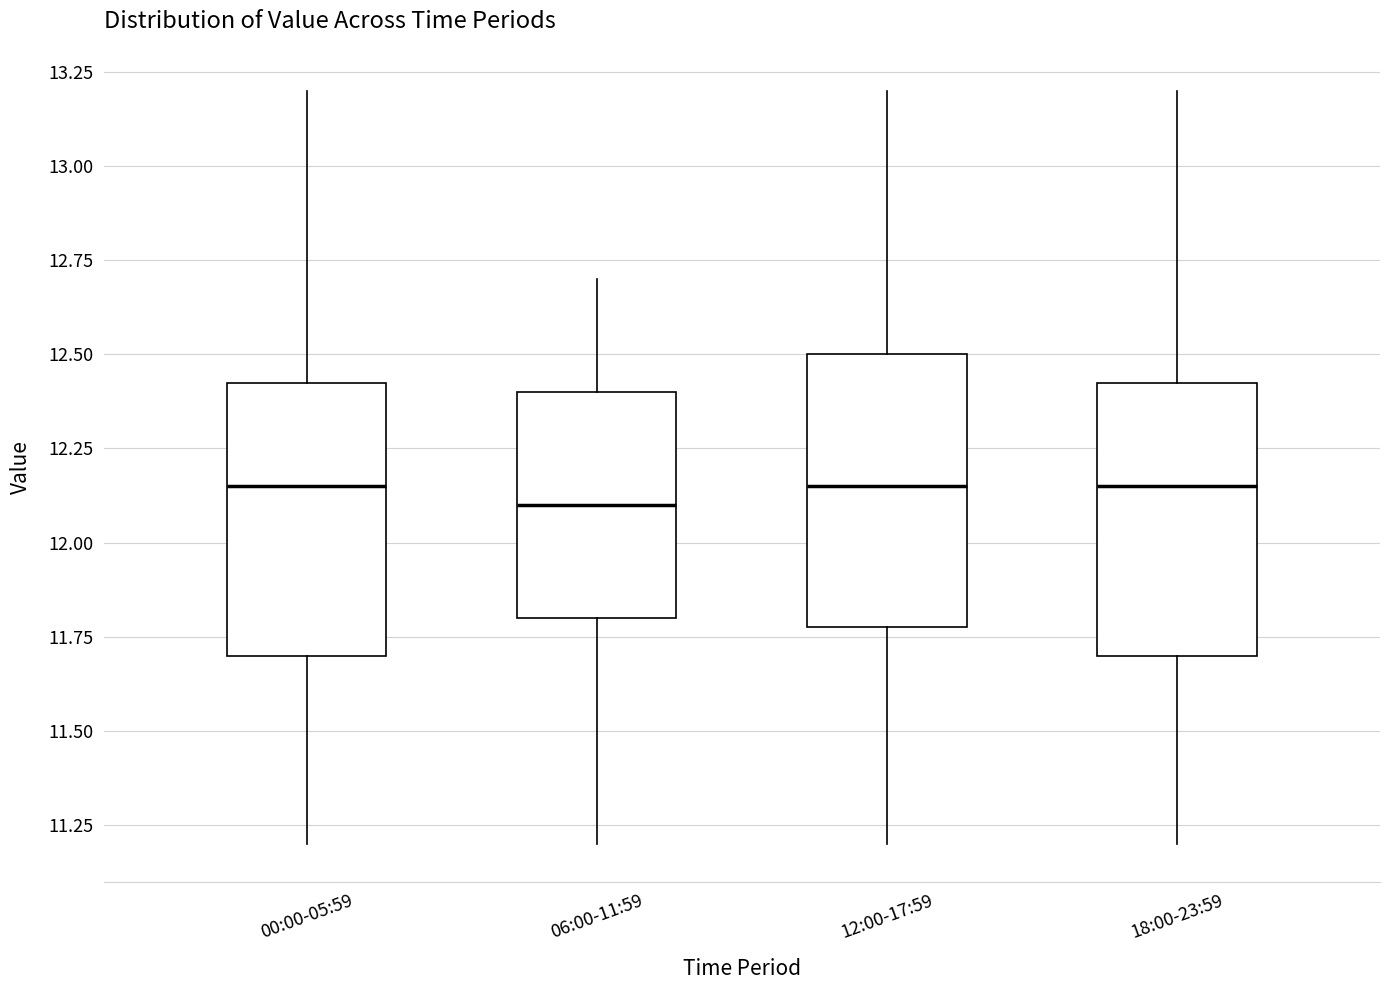

Reading left to right, read every box against the y-axis: the position of its median line, the range the box covers, and the ends of its whiskers. The values are not printed on the chart, so give them approximately, as read against the axis.

00:00-05:59: median 12.15, box 11.70 to 12.45, whiskers 11.20 to 13.20
06:00-11:59: median 12.10, box 11.80 to 12.40, whiskers 11.20 to 12.70
12:00-17:59: median 12.15, box 11.80 to 12.50, whiskers 11.20 to 13.20
18:00-23:59: median 12.15, box 11.70 to 12.45, whiskers 11.20 to 13.20